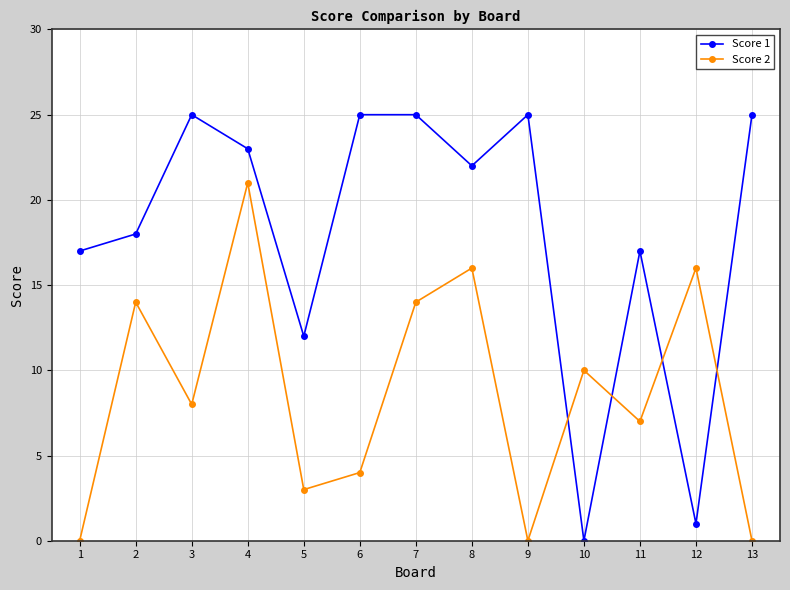

Is it true that Score 2 equals 16 at 12?

True